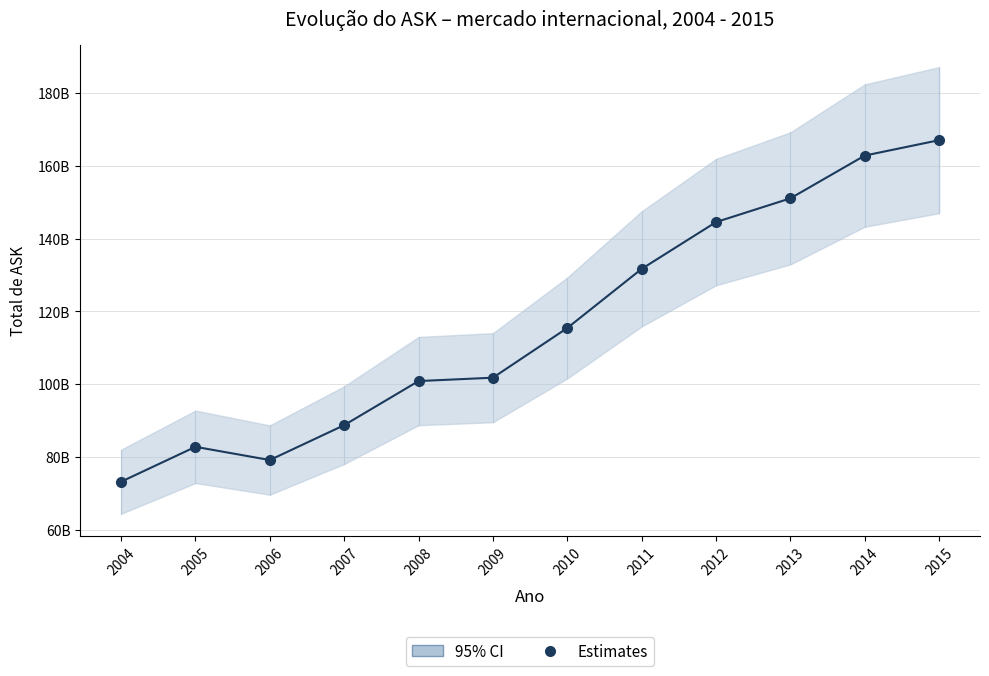

Read the value at 2008.

100886240187